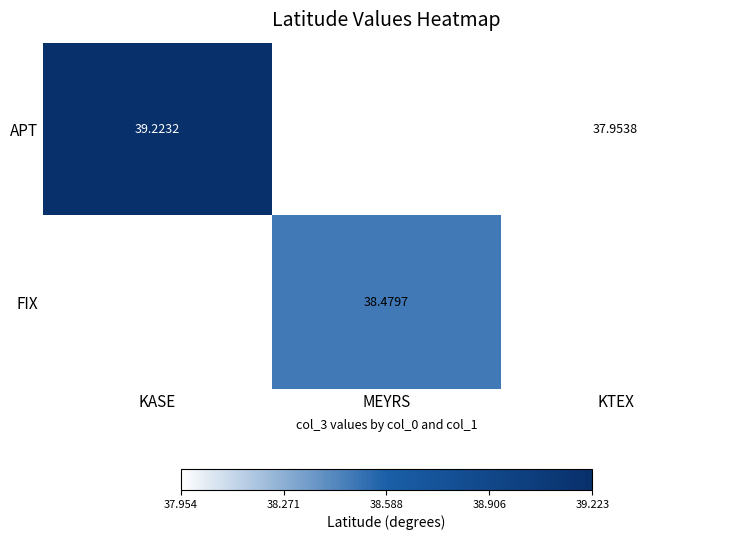

What is the minimum value shown in the chart?

38.0